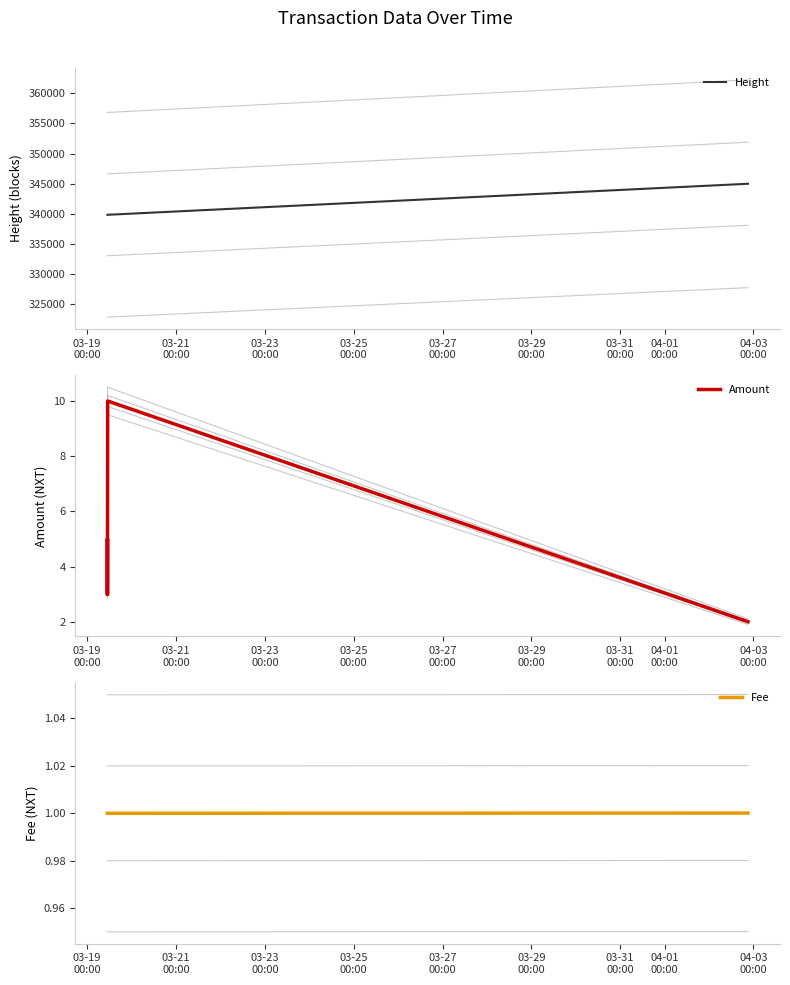

Is the value of Fee at 03-25
00:00 greater than the value of Amount at 03-19
00:00?

No